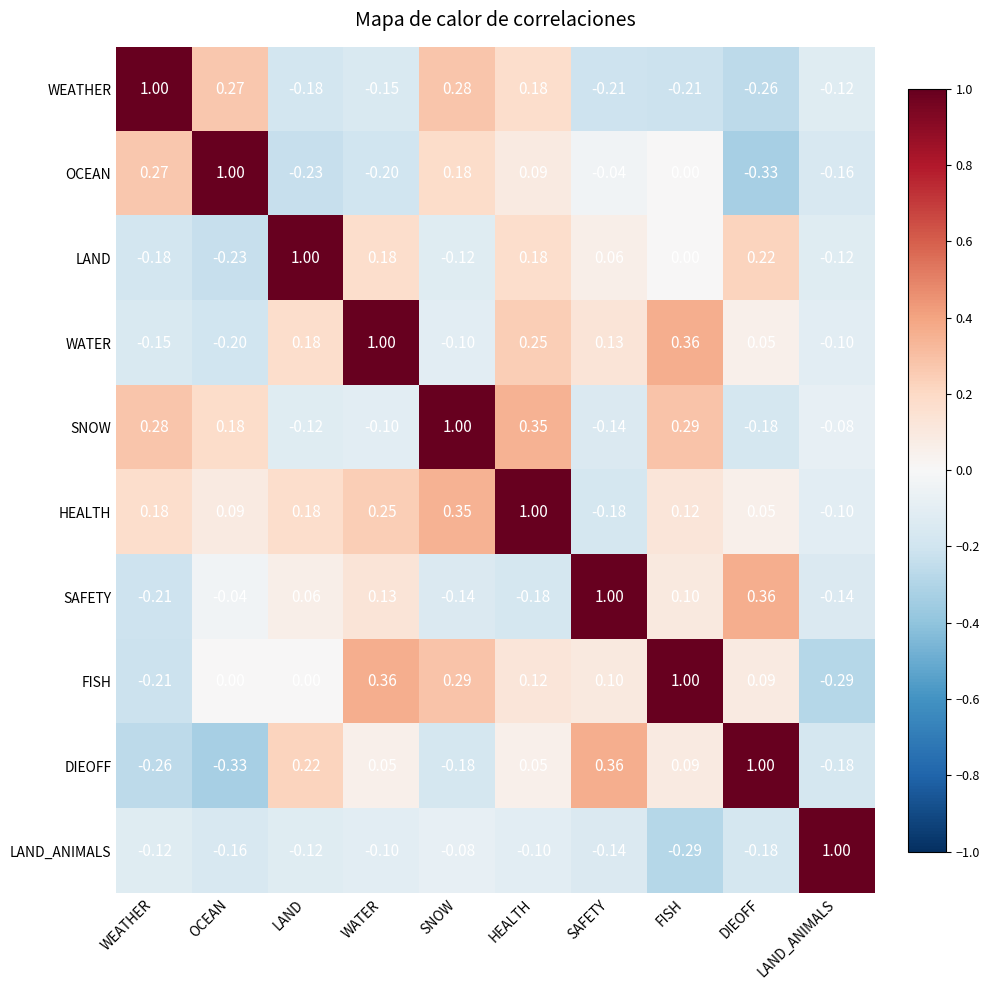

At which label is LAND closest to 0?

FISH